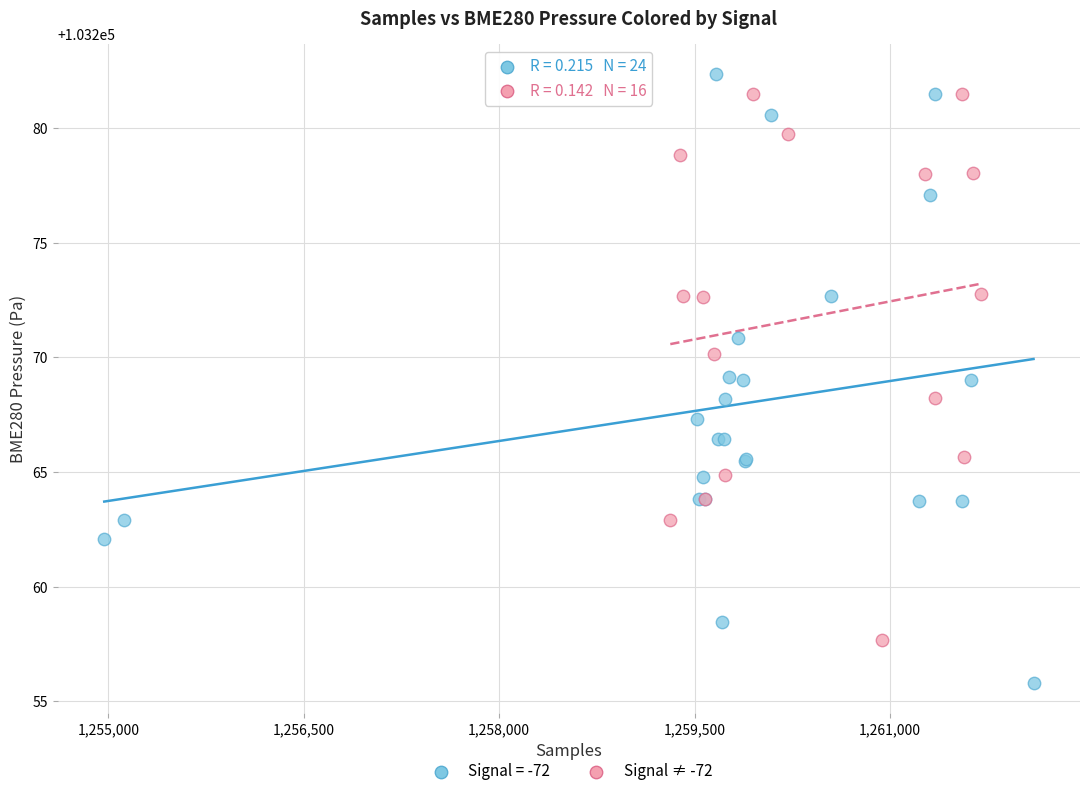

Which series has the widest spread of Y values?

Signal = -72